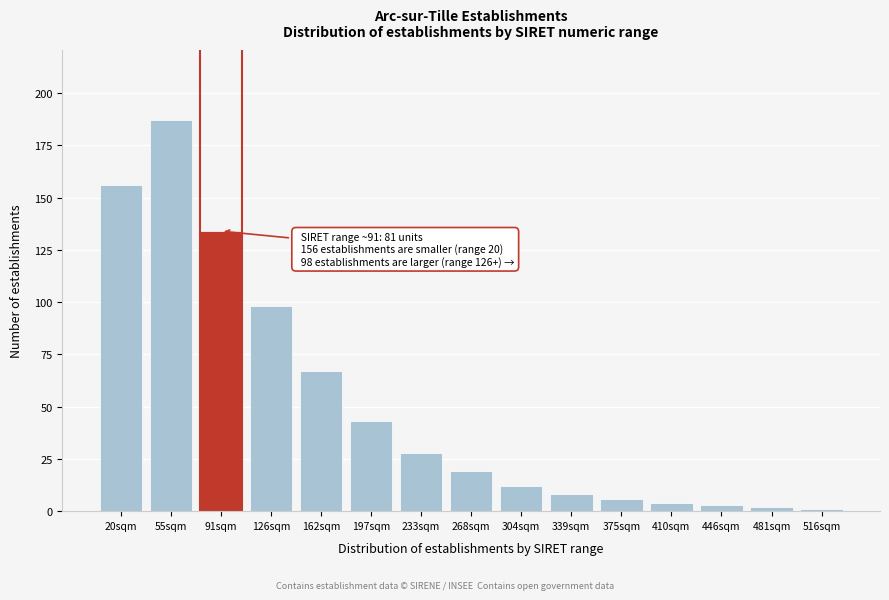

Reading left to right, what are all the values shown in this chart?

20sqm=156	55sqm=187	91sqm=134	126sqm=98	162sqm=67	197sqm=43	233sqm=28	268sqm=19	304sqm=12	339sqm=8	375sqm=6	410sqm=4	446sqm=3	481sqm=2	516sqm=1